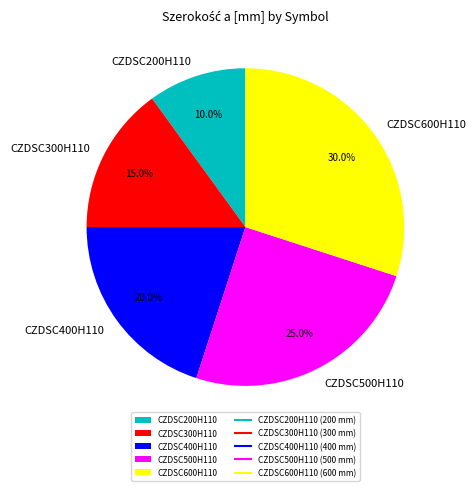

Is CZDSC200H110 the majority of the pie?

No